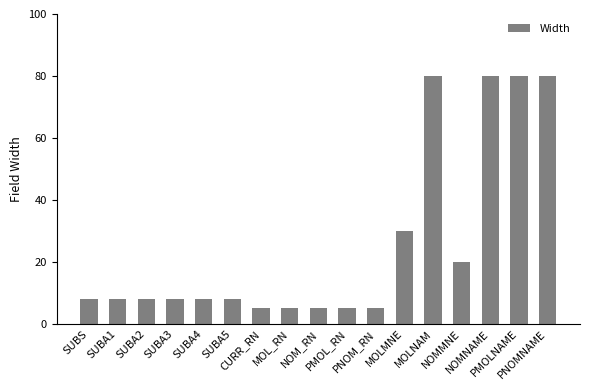

What is the minimum value shown in the chart?

5